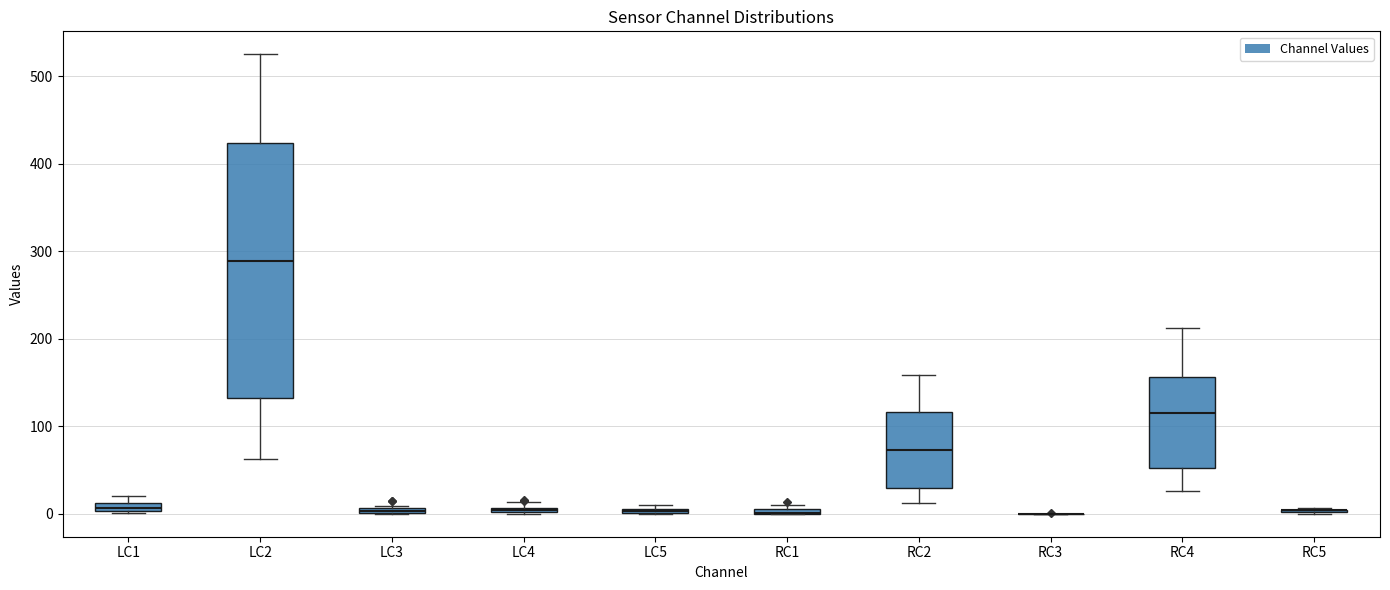

Where does the median line of the box for RC4 sit on the y-axis? The values are not printed on the chart, so give them approximately, as read against the axis.

120